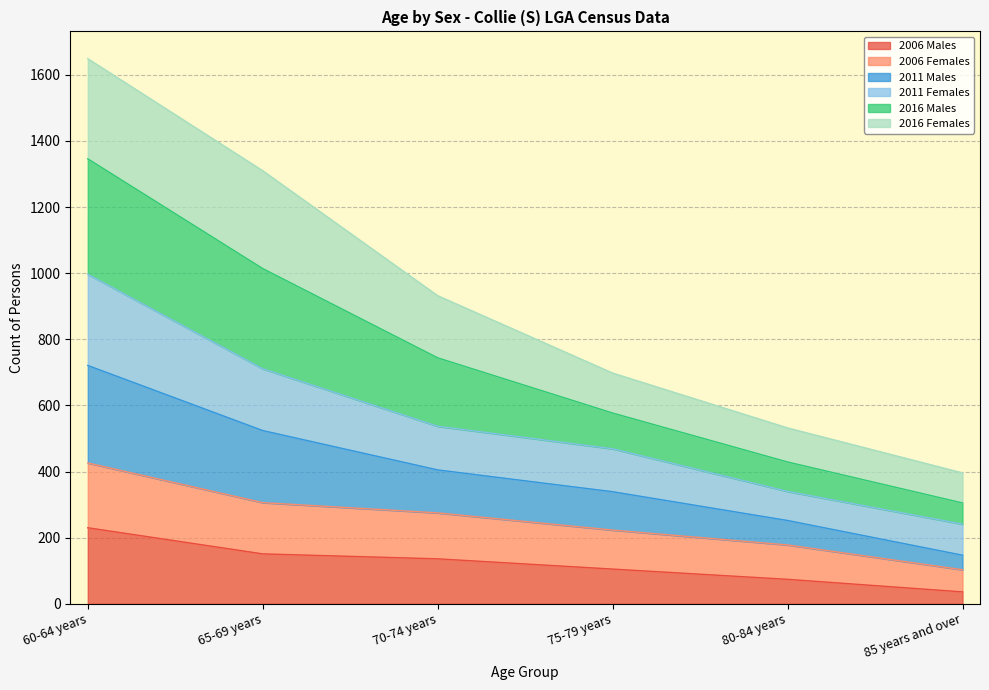

What is the highest value of the 2006 Males series?

230